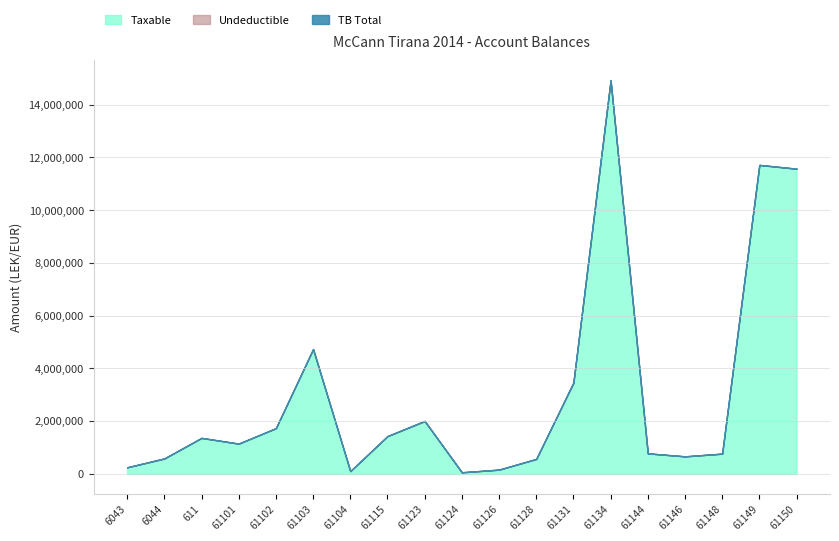

True or false: Taxable and Undeductible cross at least once.

False